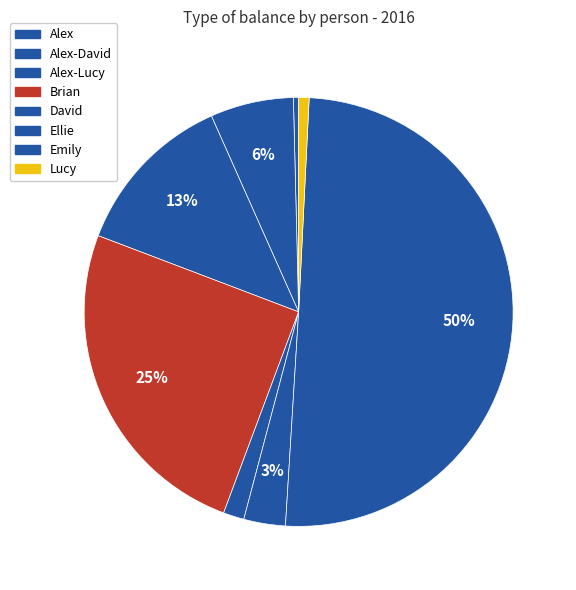

Does Emily represent more than half of the total?

Yes